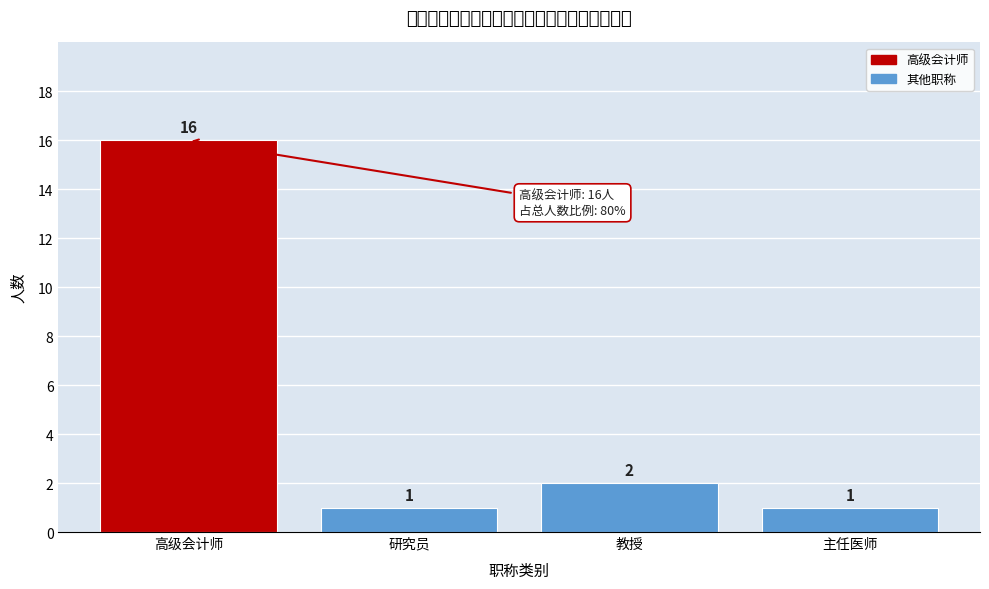

Reading left to right, extract all data points from this chart.

高级会计师=16	研究员=1	教授=2	主任医师=1